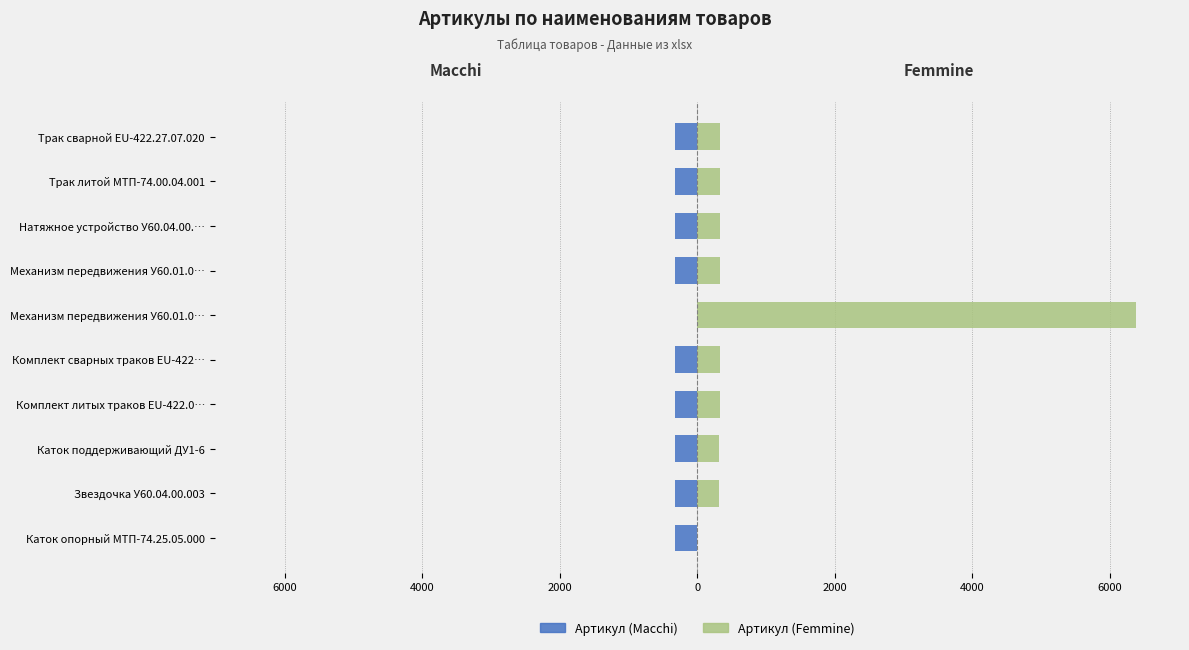

How many bars are there in each group?

2